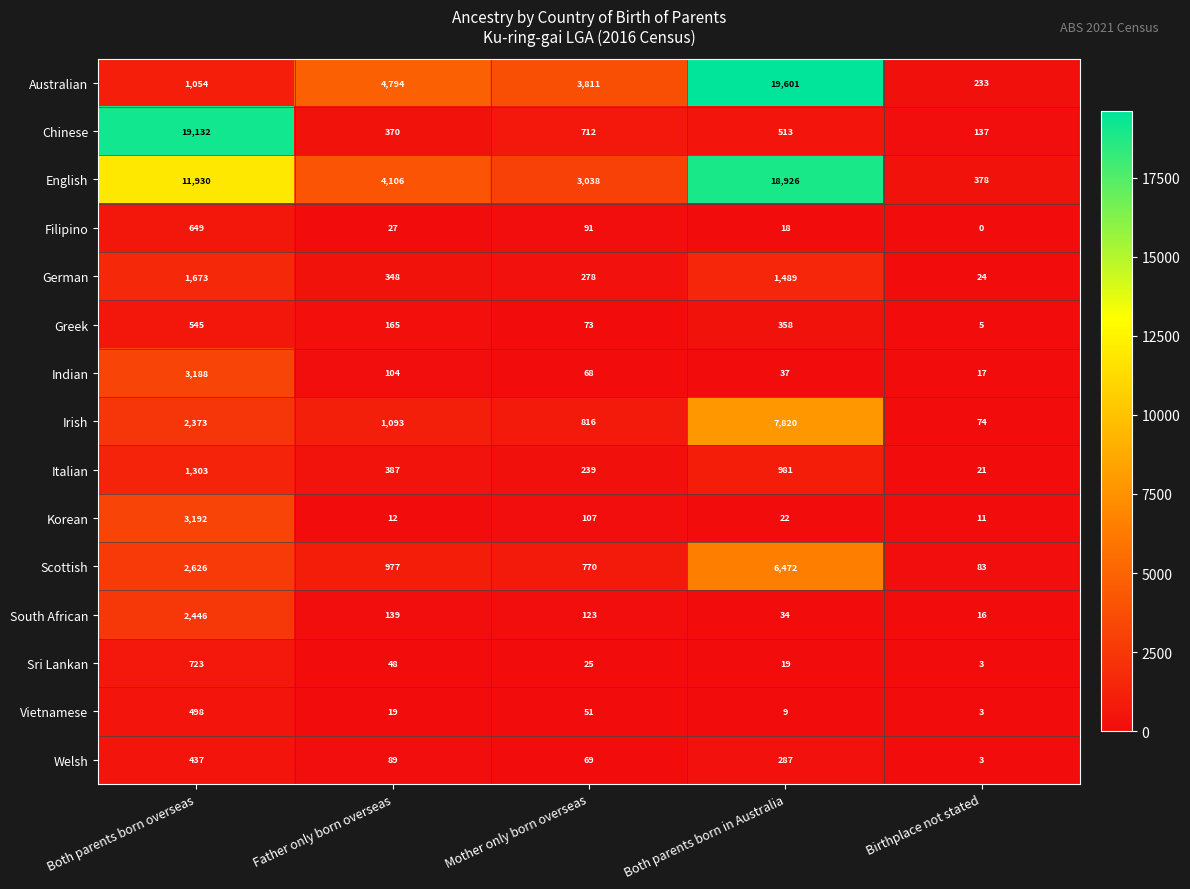

What is the total value across all series at Mother only born overseas?

10271